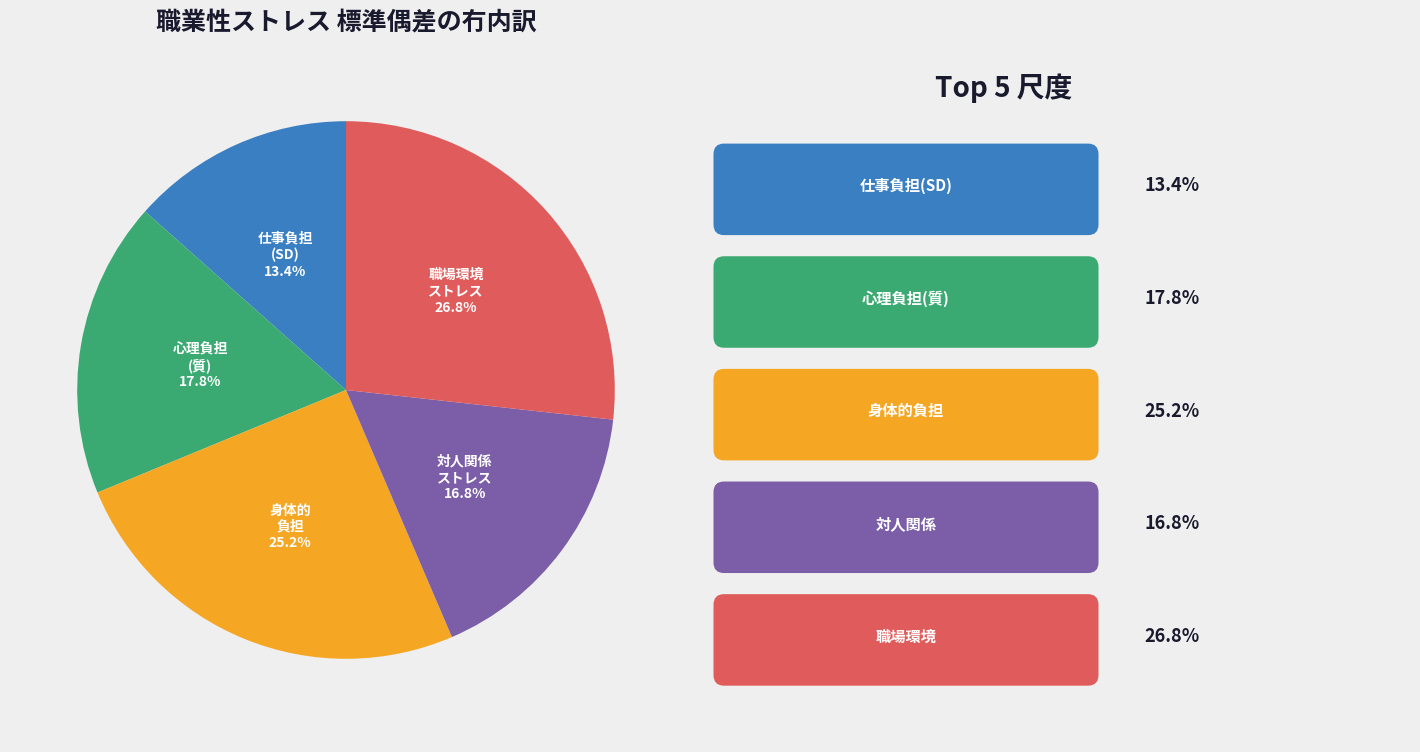

Is there a majority slice in this chart?

No